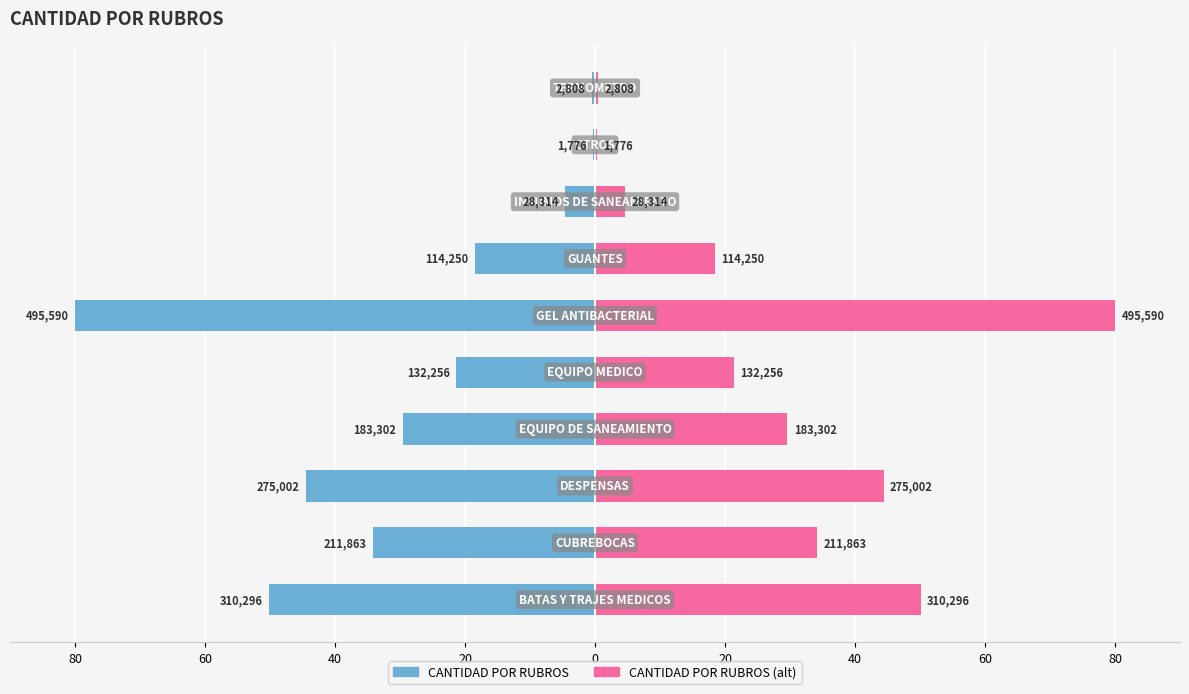

What is the difference between the maximum and minimum values in the CANTIDAD POR RUBROS (right) series?

79.7